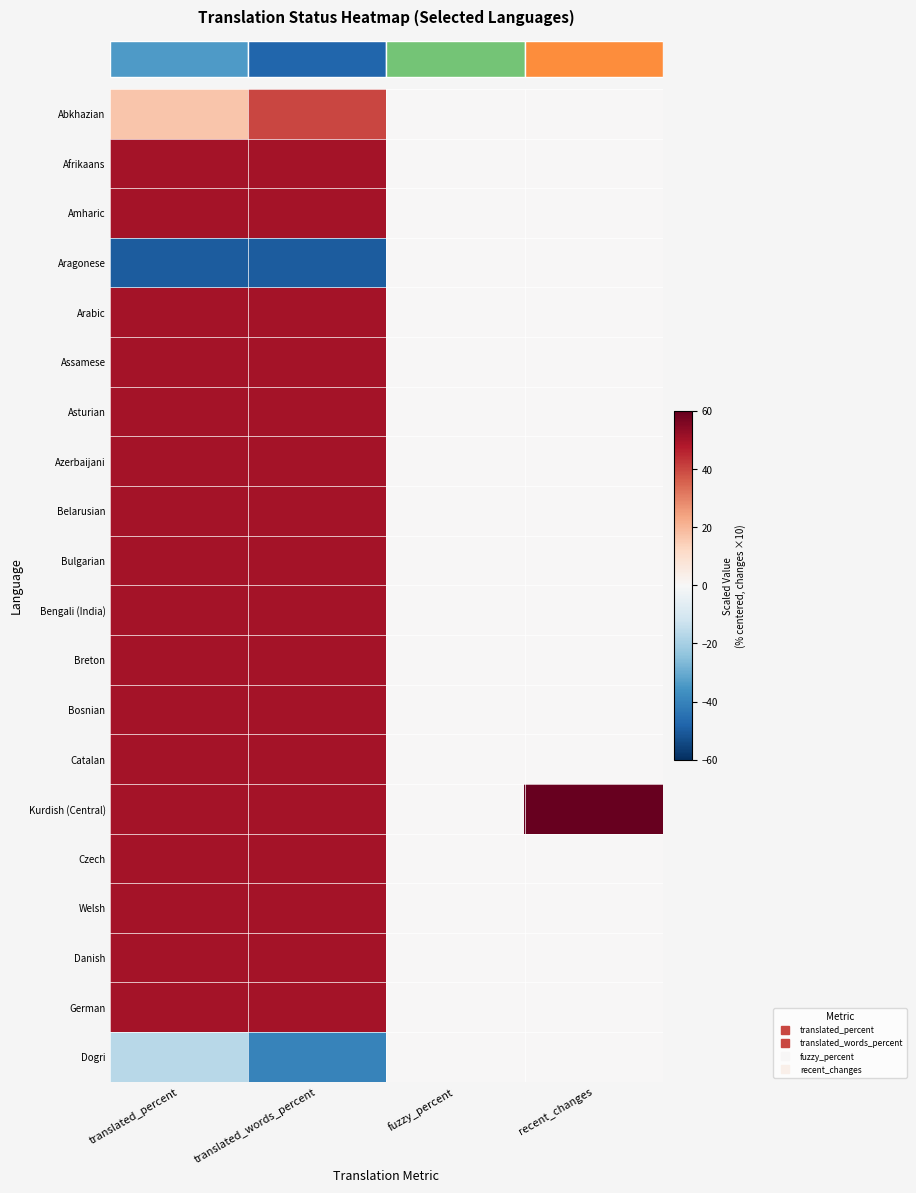

What is the difference between the highest and lowest values at translated_words_percent?

100.0